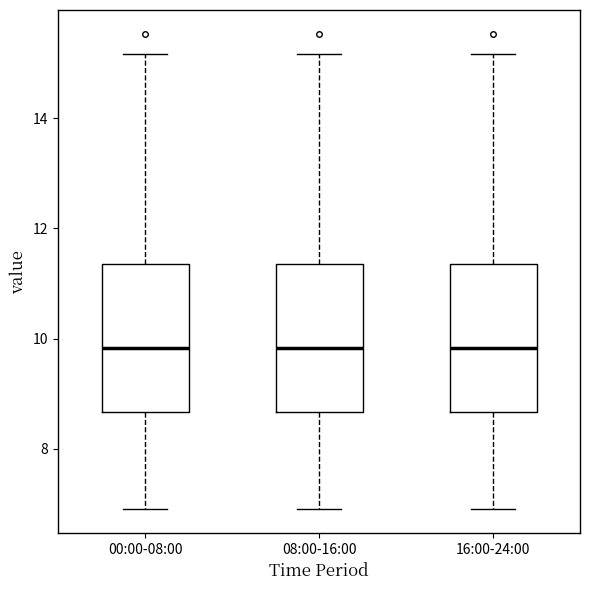

Where does the median line of the box for 00:00-08:00 sit on the y-axis? The values are not printed on the chart, so give them approximately, as read against the axis.

9.8